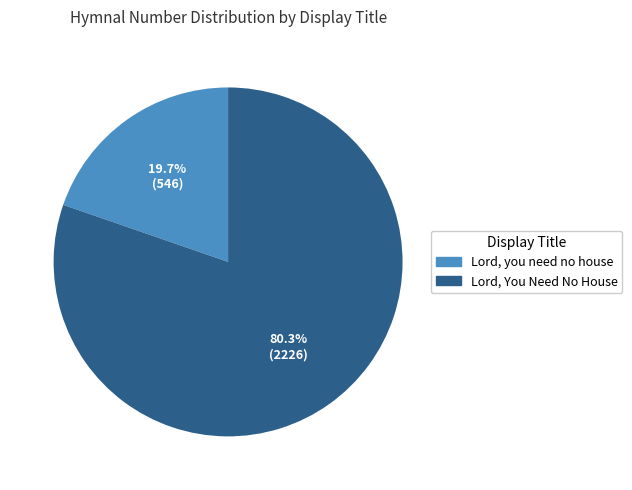

How many segments does this pie chart have?

2